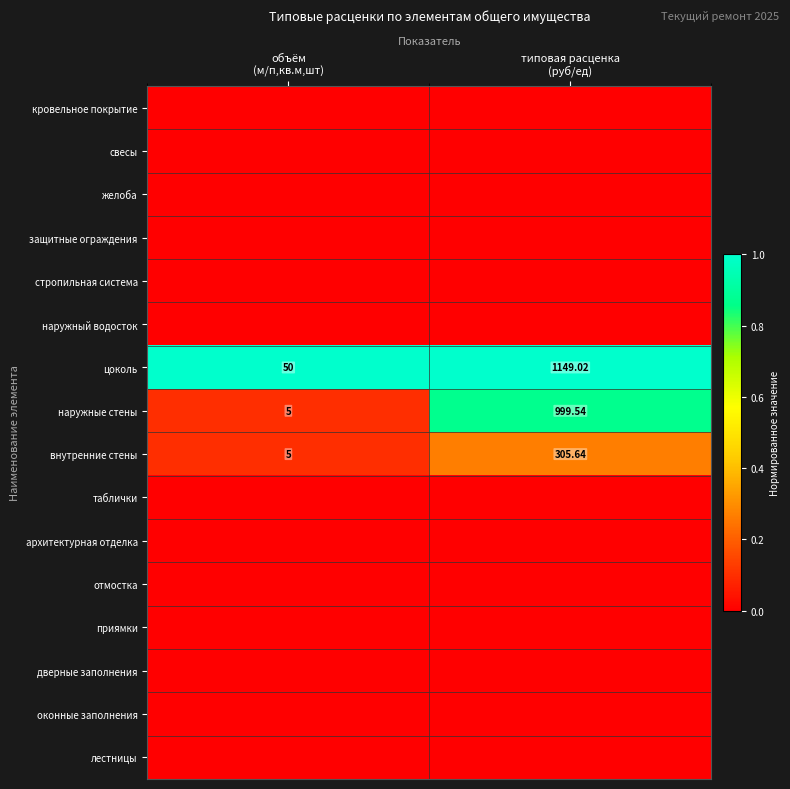

Between объём (м/п,кв.м,шт) and типовая расценка (руб/ед), which series saw the biggest shift?

наружные стены